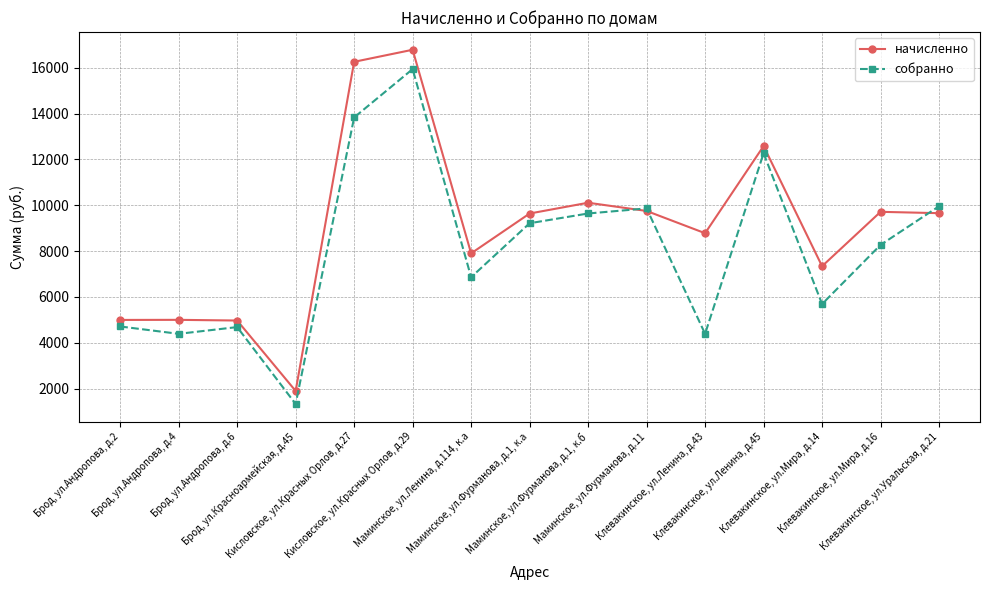

What are all the series names shown in the legend?

начисленно, собранно